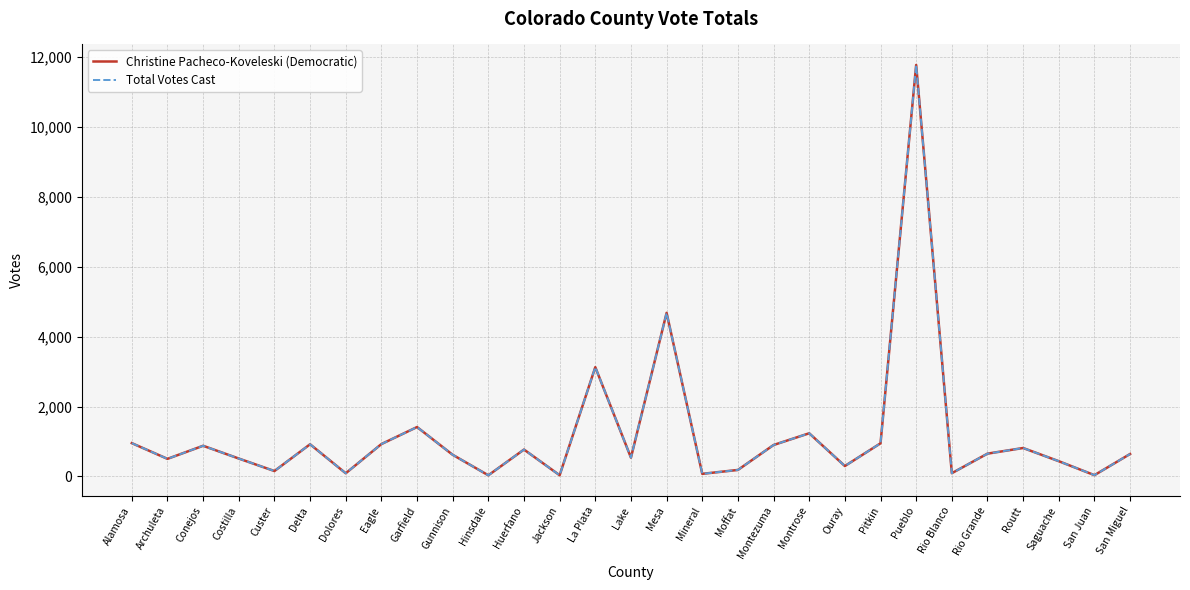

Which series has the largest range (max minus min)?

Christine Pacheco-Koveleski (Democratic)